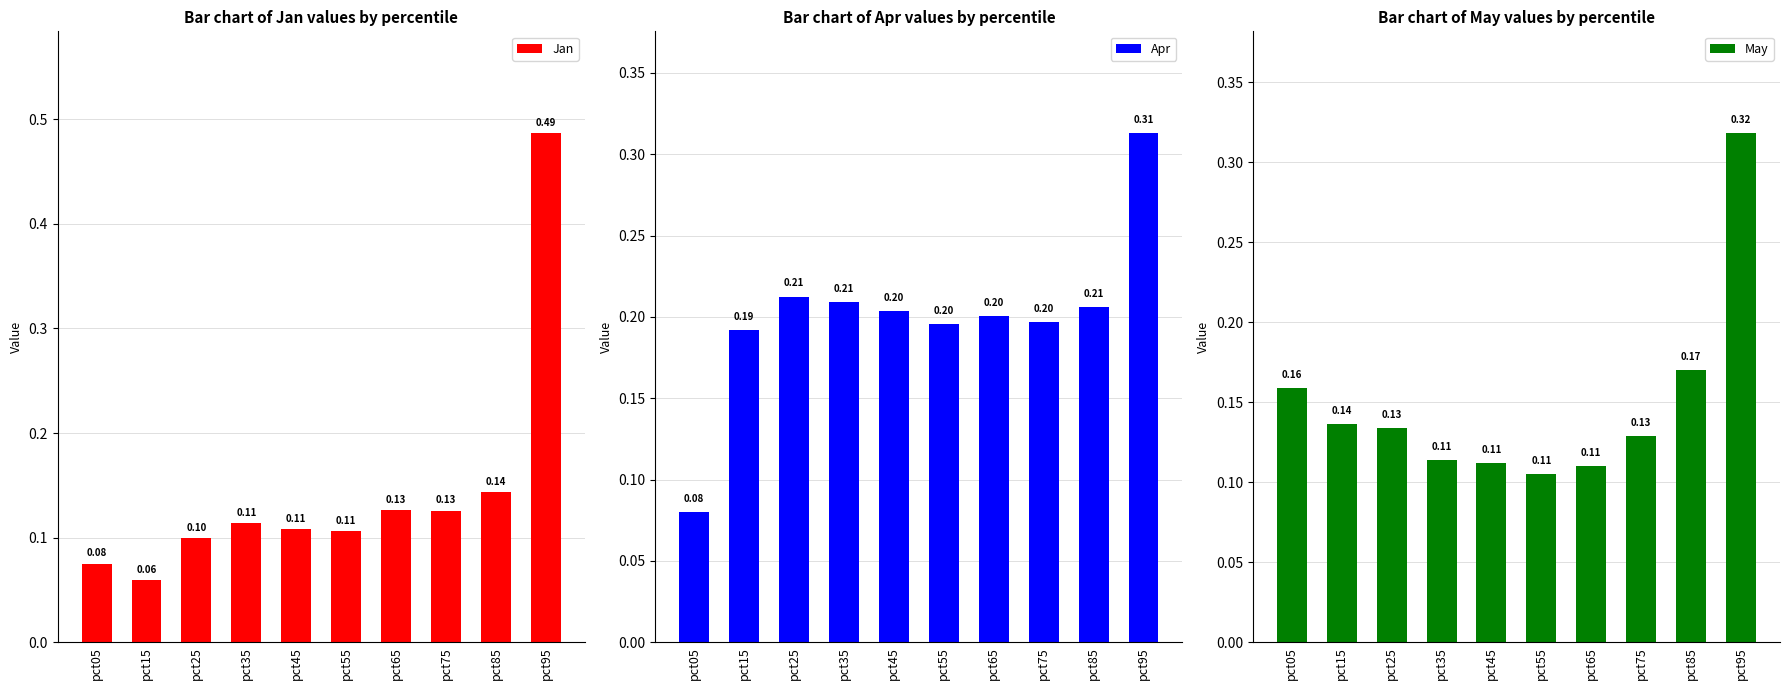

What value does the Jan series have at pct05?

0.1